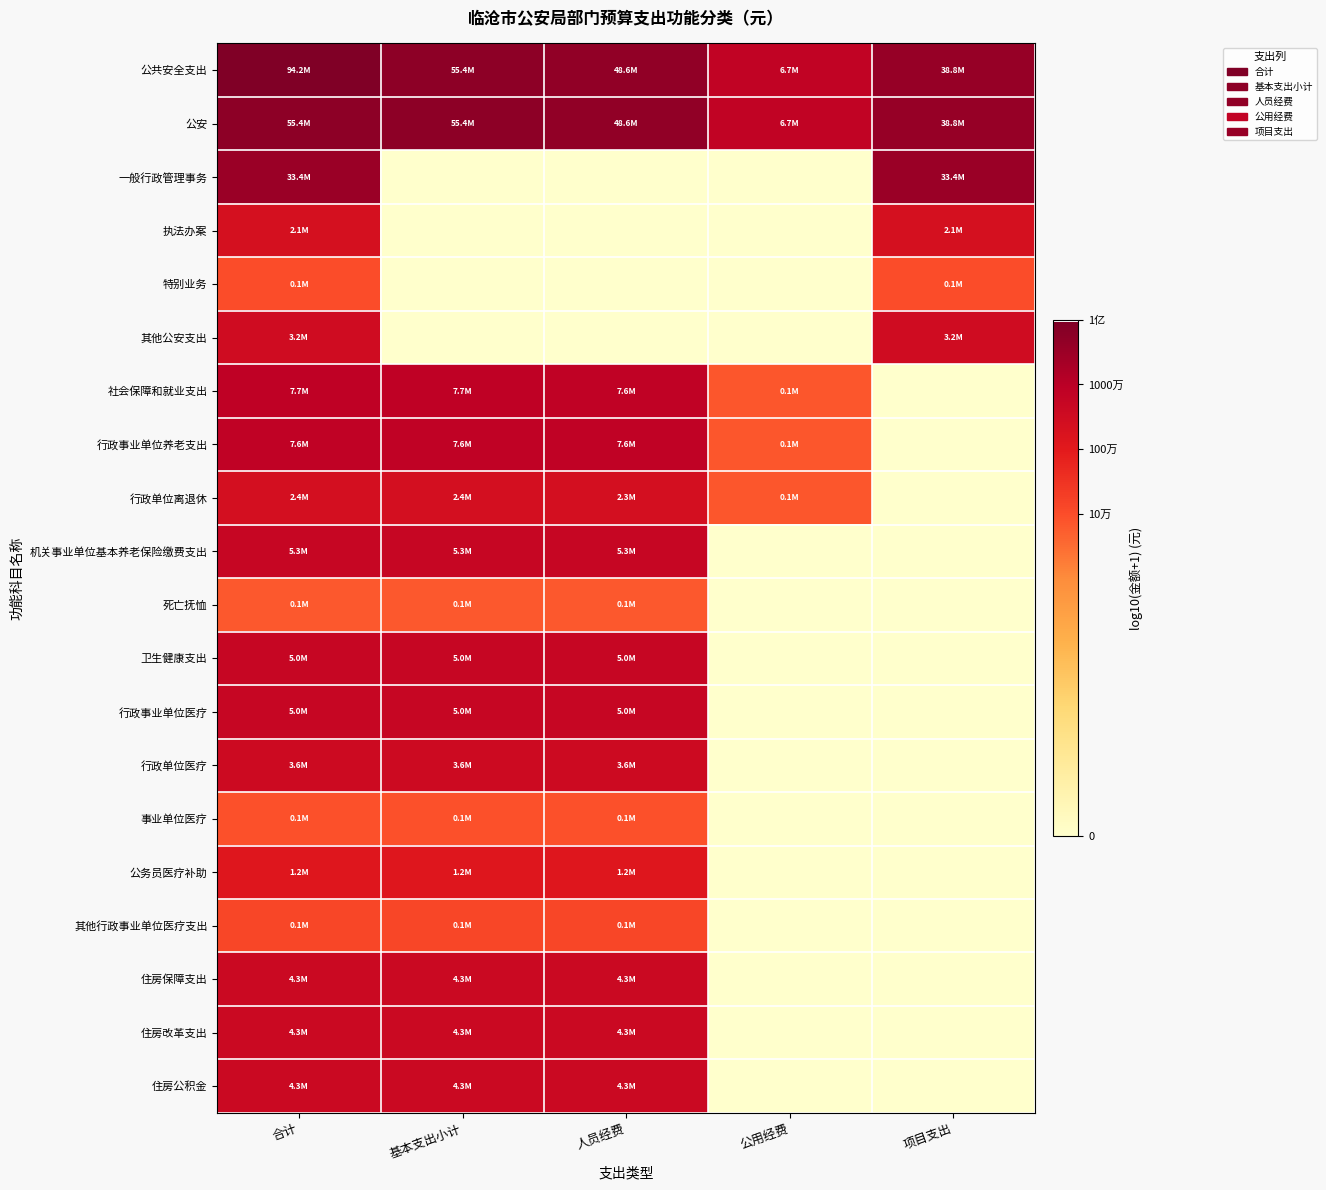

At how many categories does at least one series exceed 5?

5